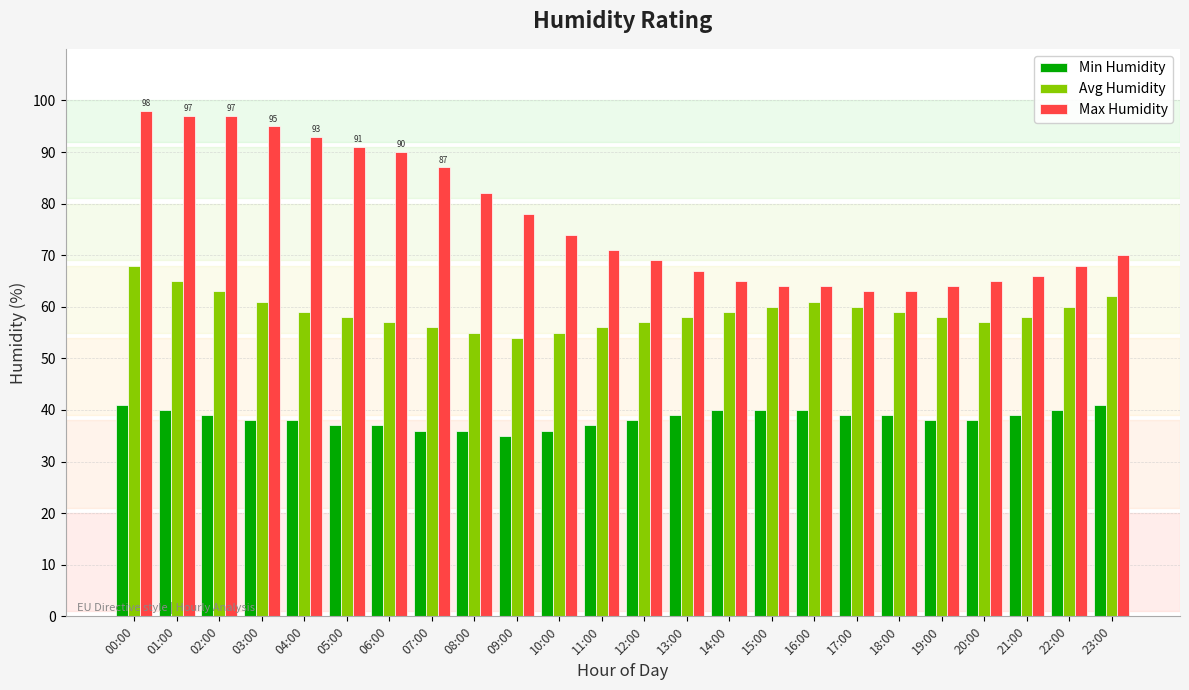

How many groups of bars are there?

24